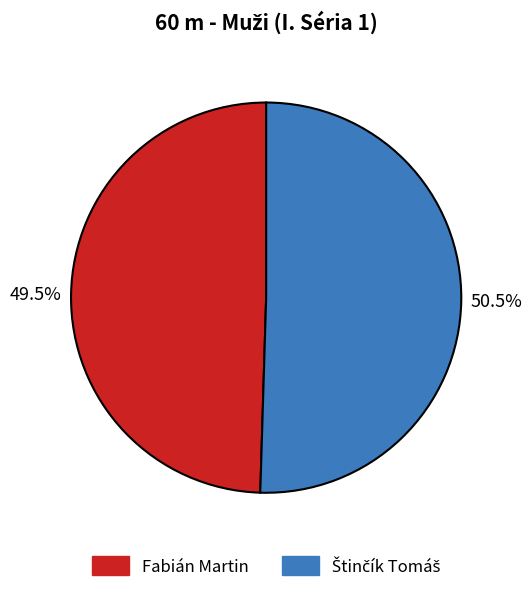

Does Fabián Martin account for over 50% of the chart?

No